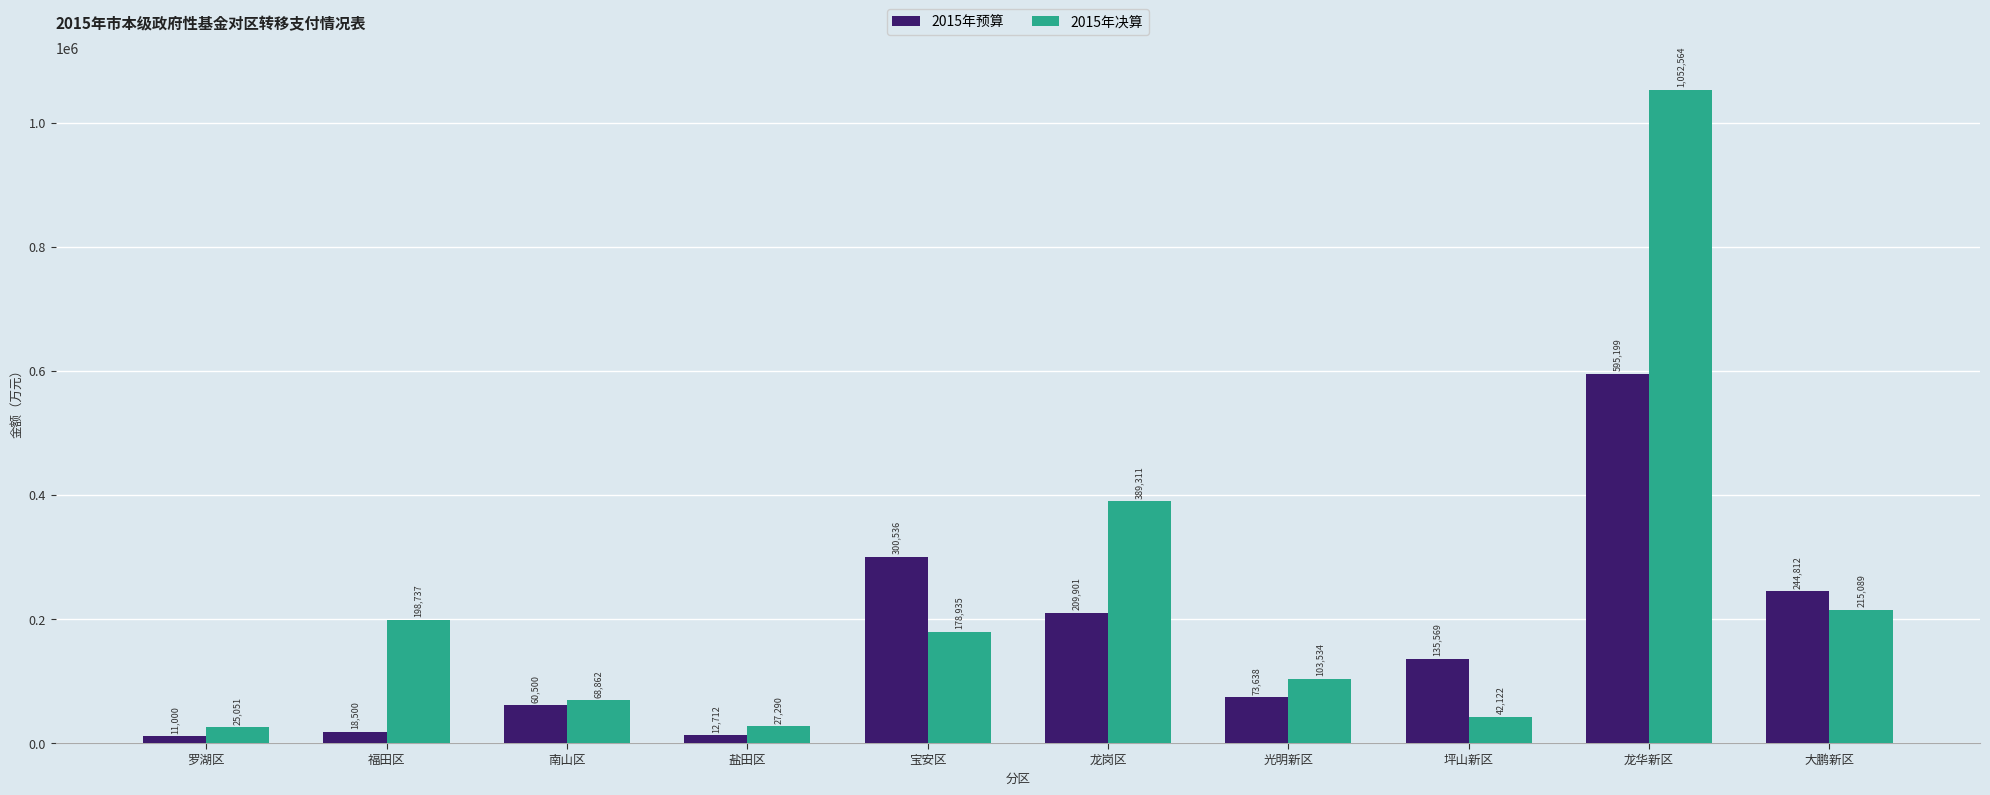

Does the chart contain stacked bars?

No